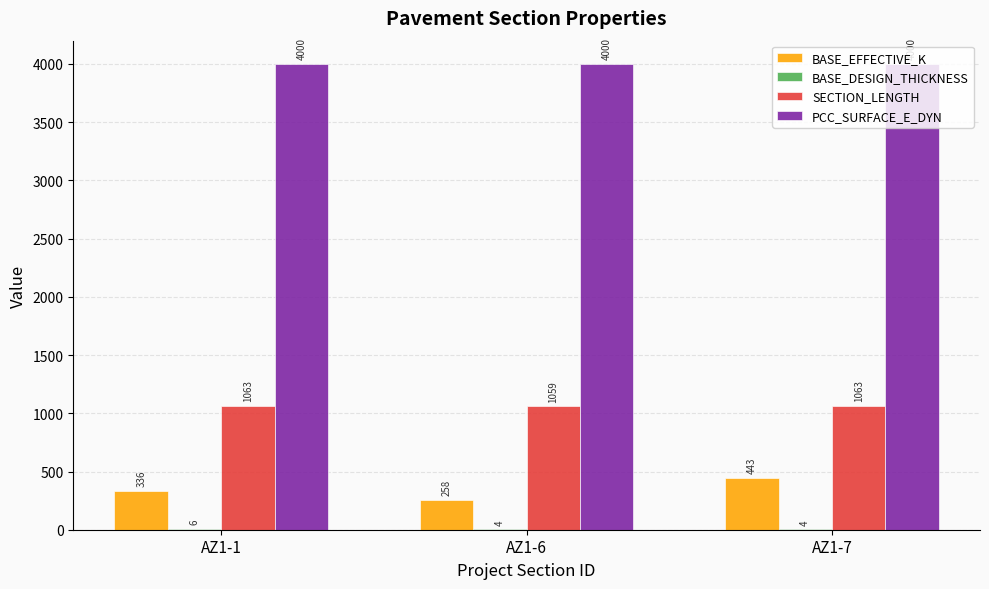

Which series has the largest total across all categories?

PCC_SURFACE_E_DYN